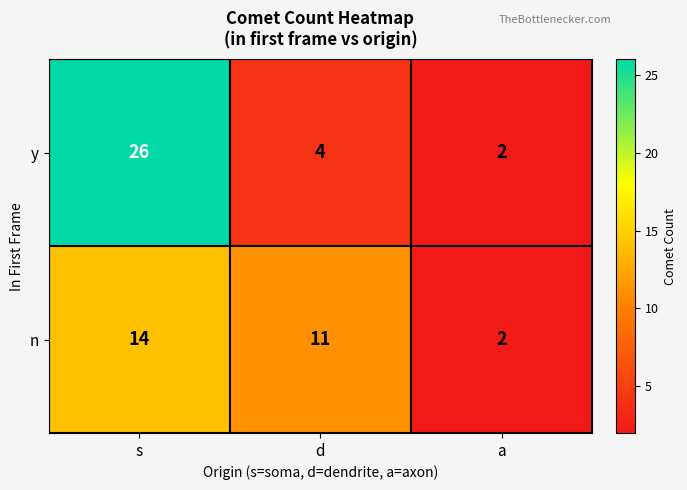

Reading right to left, extract all data points from this chart.

y: a=2	d=4	s=26
n: a=2	d=11	s=14